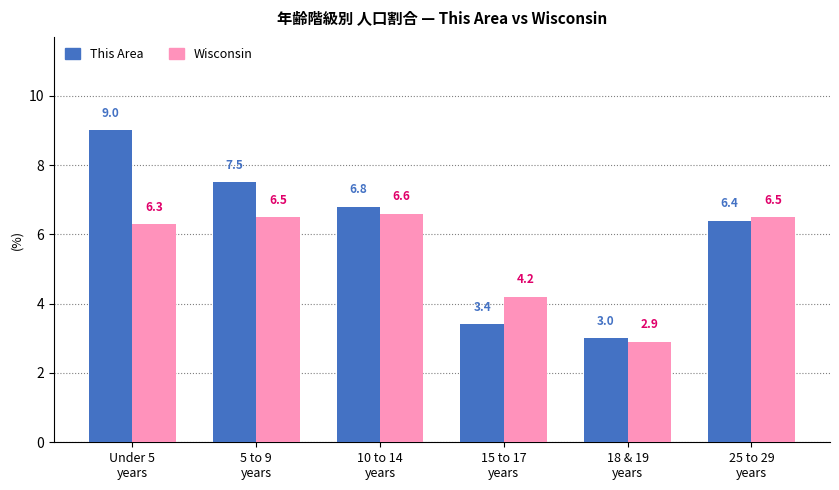

How many values in the This Area series exceed 6?

4